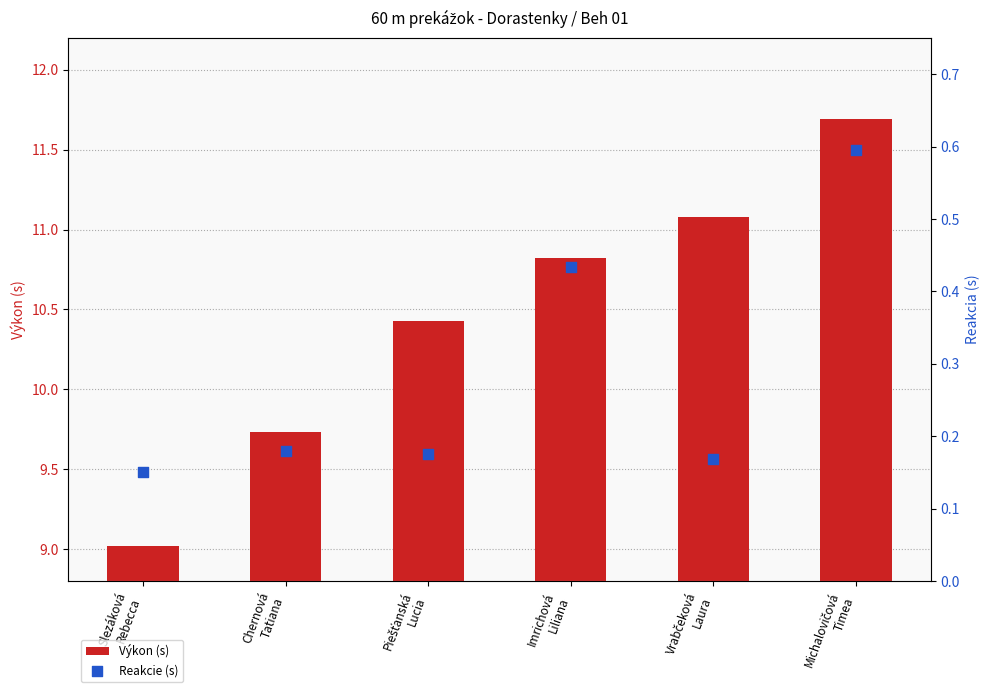

Is the value of Výkon (s) at Imrichová
Liliana greater than the value of Reakcie (s) at Chernová
Tatiana?

Yes